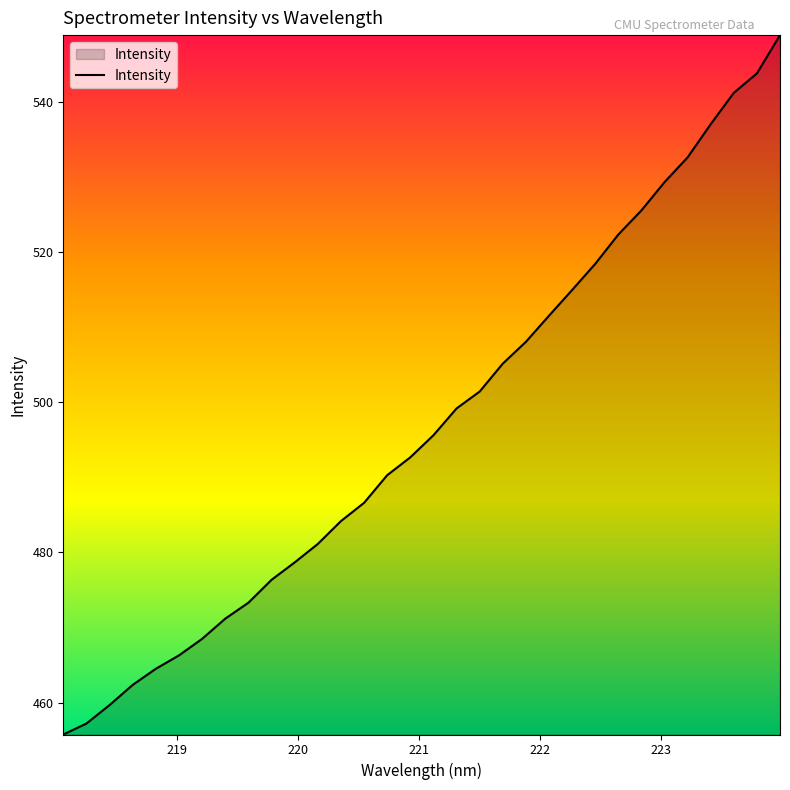

Count the number of data series in this chart.

1